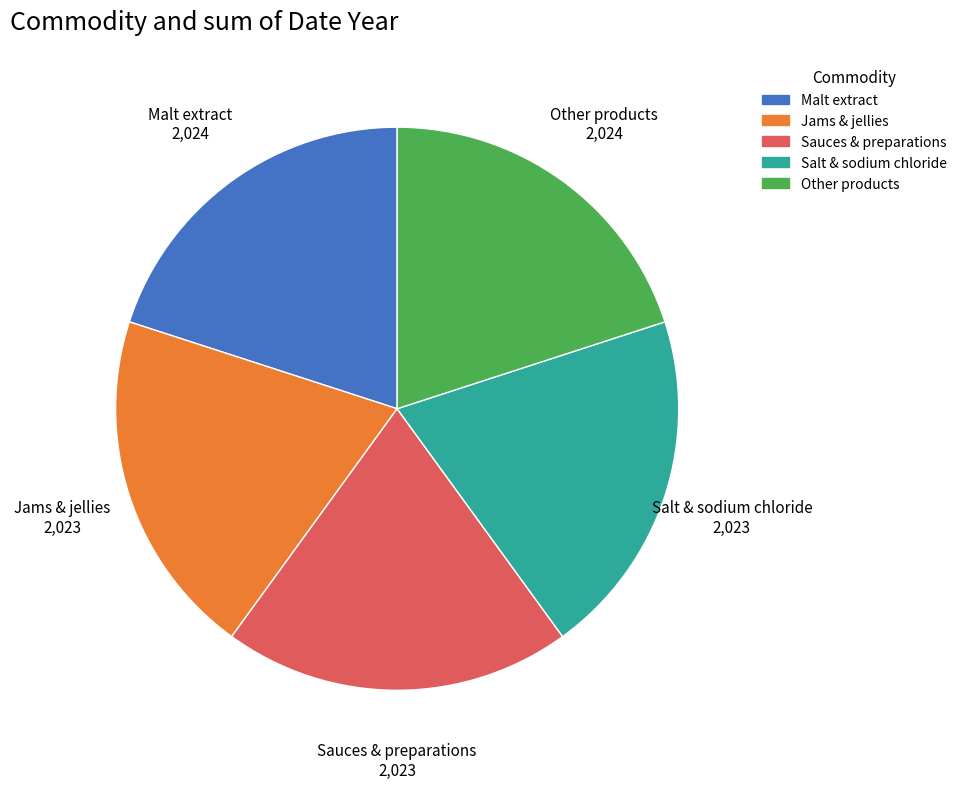

Is there any slice that represents more than half of the pie?

No